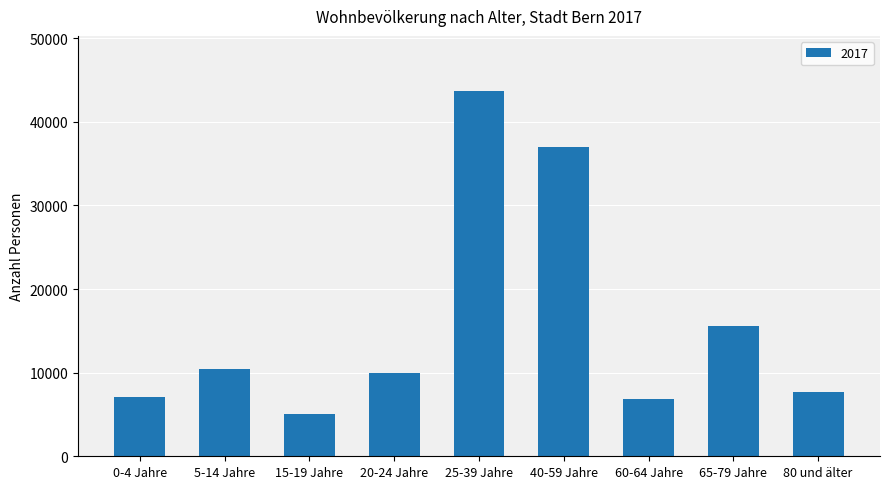

What is the ratio of the value at 40-59 Jahre to the value at 5-14 Jahre?

3.6